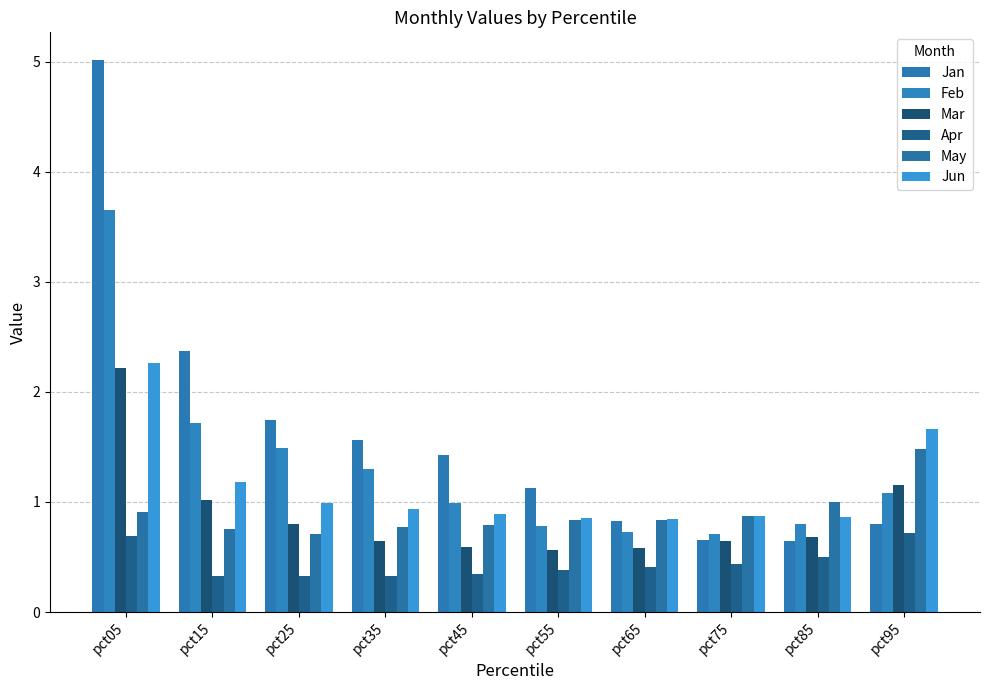

What is the difference between the second highest and minimum values in the Mar series?

0.6